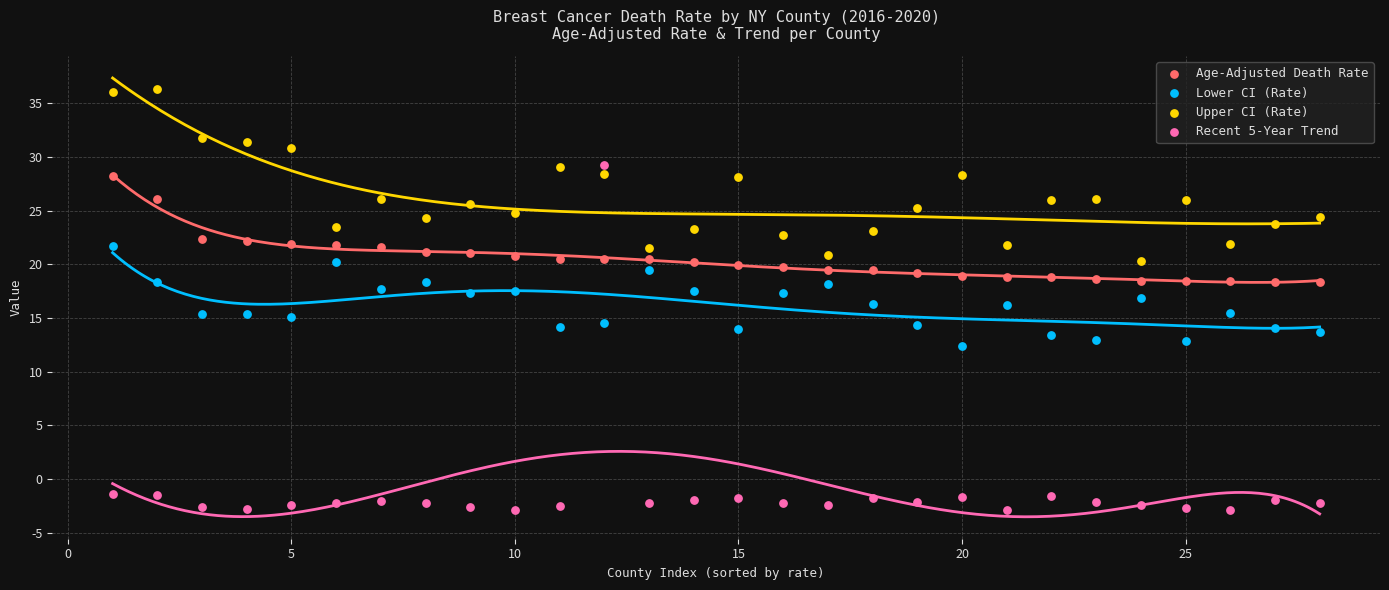

What is the X range (max minus min) for the scatter plot?

27.0